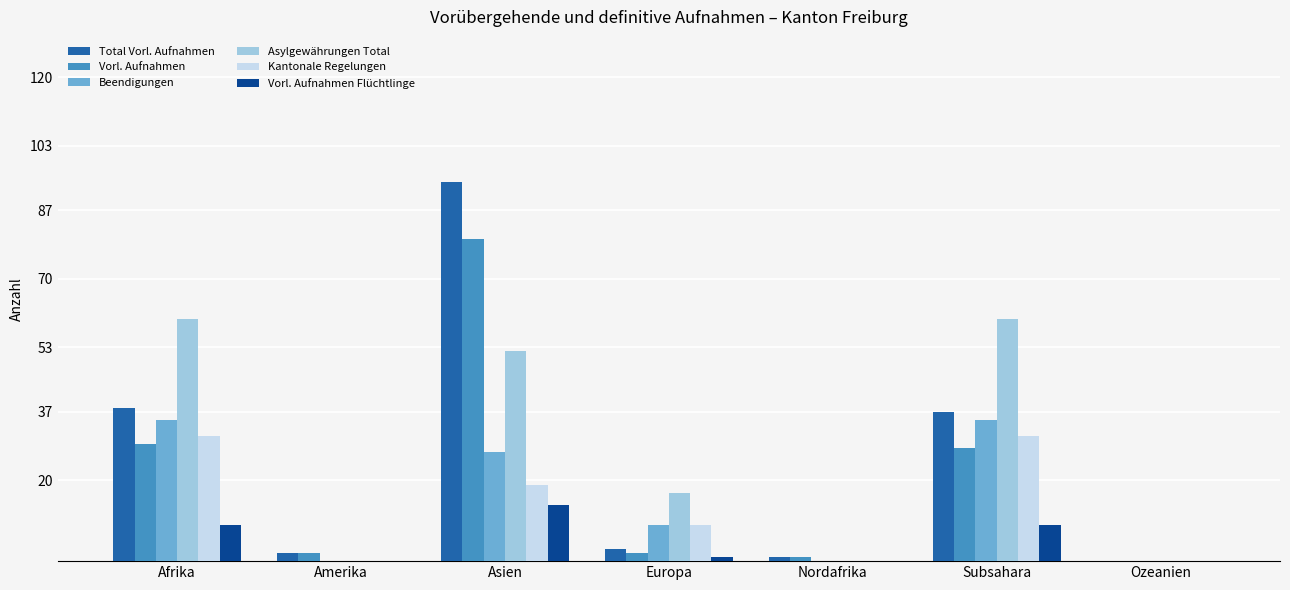

What is the sum of all Vorl. Aufnahmen Flüchtlinge values?

33